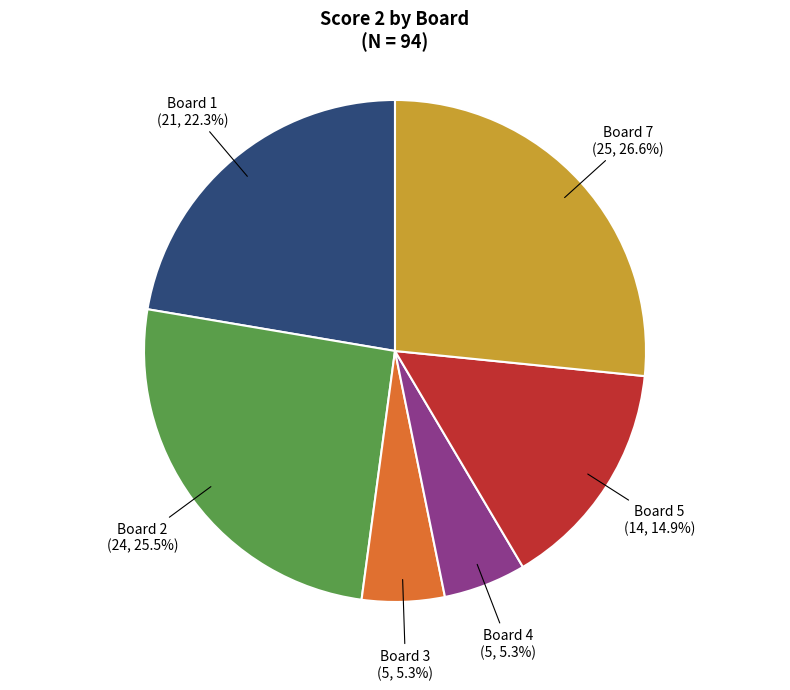

Is there any slice that represents more than half of the pie?

No